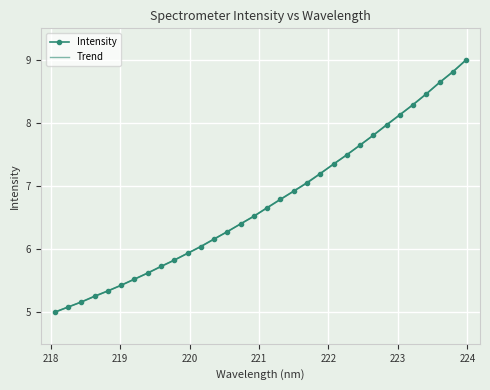

What is the ratio of the value at 219.7801 to the value at 221.6902?

0.8